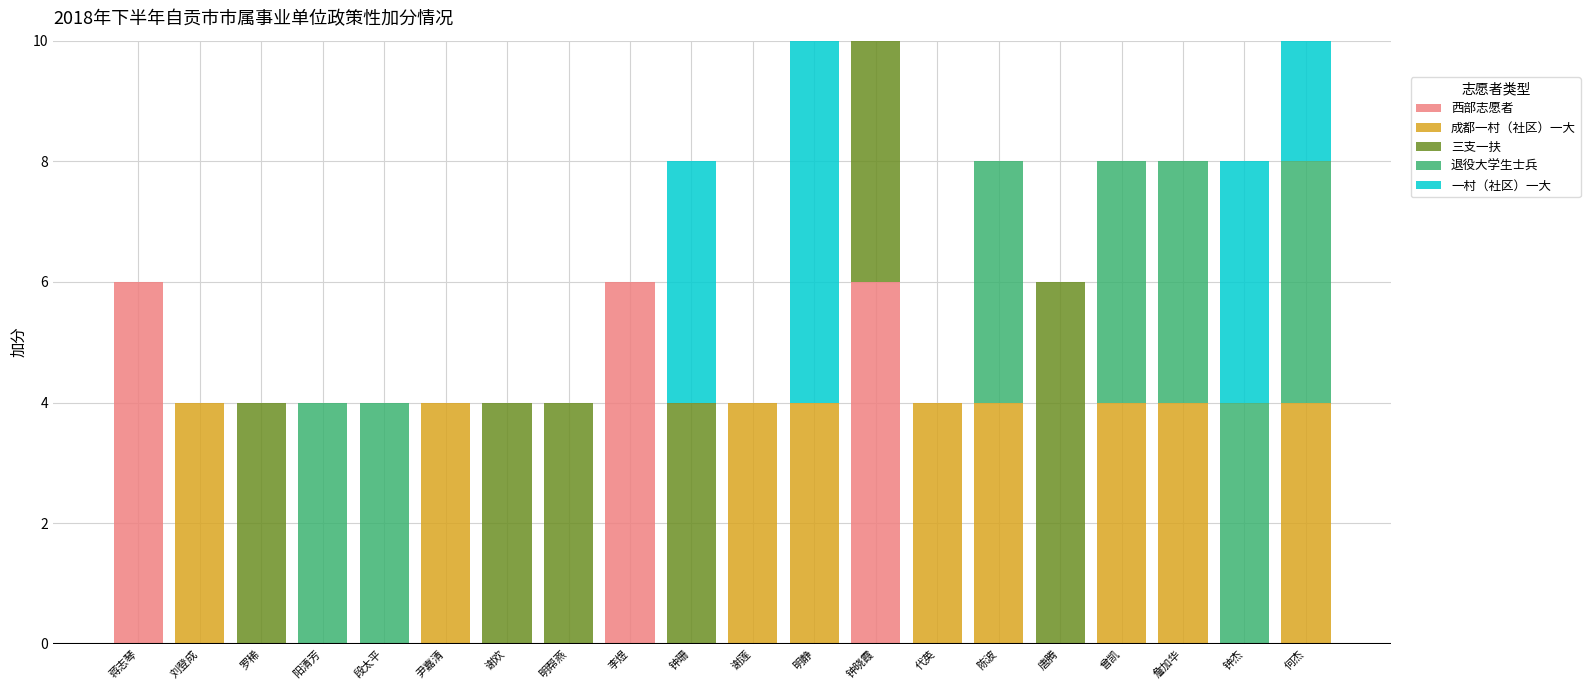

What is the total value across all series at 阳清芳?

4